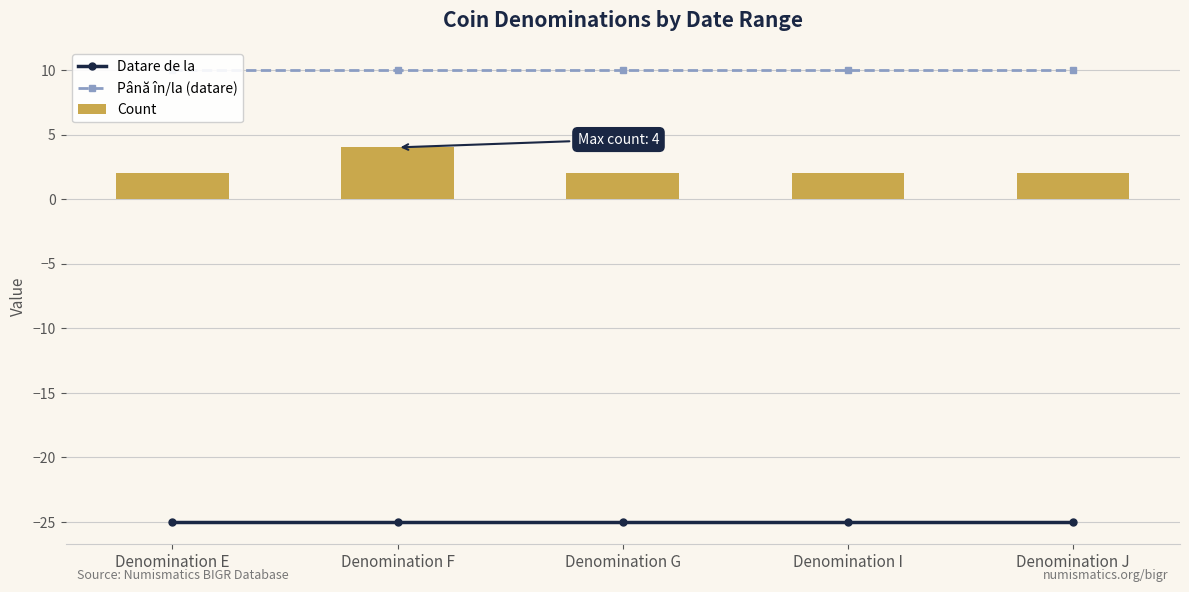

Rank the series by their maximum value, from lowest to highest.

Datare de la, Count, Până în/la (datare)